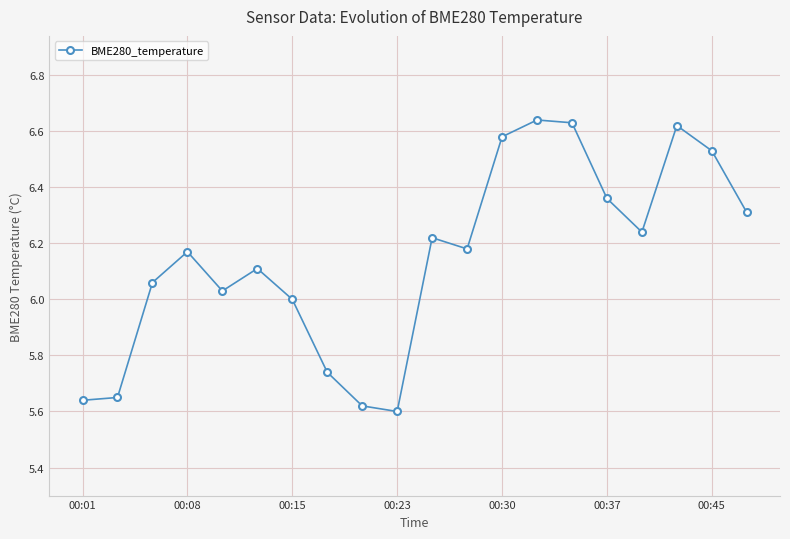

True or false: there are more than 1 points higher than both neighbors.

True